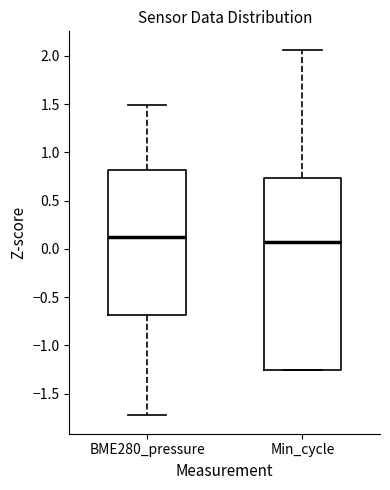

Reading left to right, read every box against the y-axis: the position of its median line, the range the box covers, and the ends of its whiskers. The values are not printed on the chart, so give them approximately, as read against the axis.

BME280_pressure: median 0.15, box -0.70 to 0.80, whiskers -1.70 to 1.50
Min_cycle: median 0.05, box -1.25 to 0.75, whiskers -1.25 to 2.05